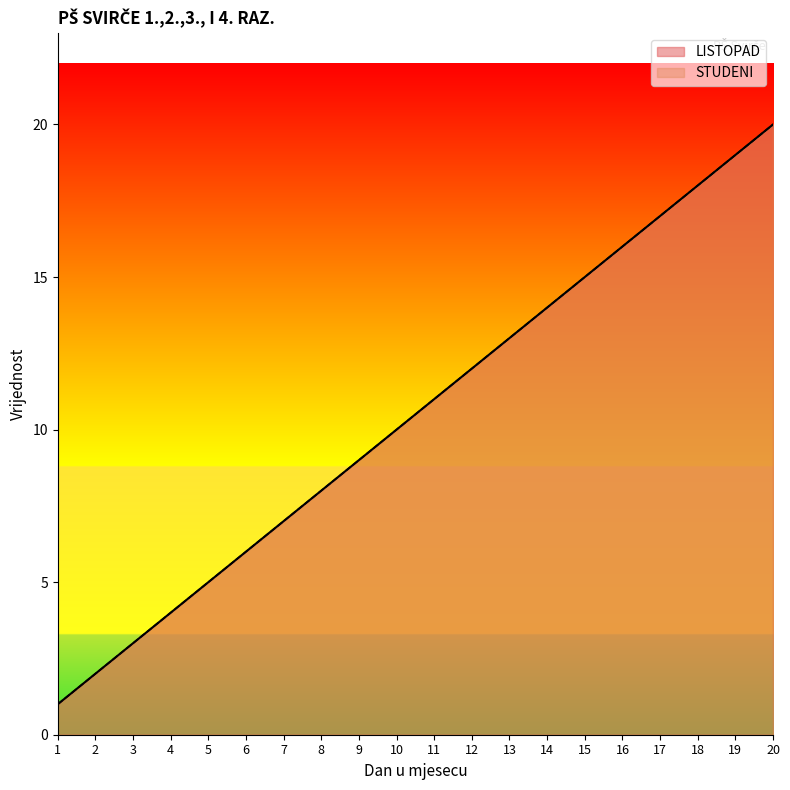

Rank the series by their maximum value, from highest to lowest.

LISTOPAD, STUDENI